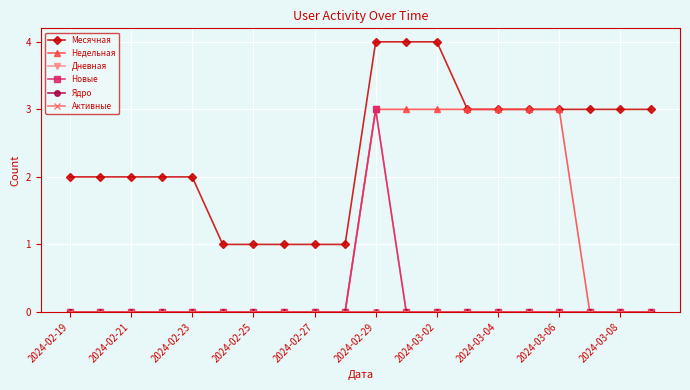

Is this an area chart (filled region under the line)?

No